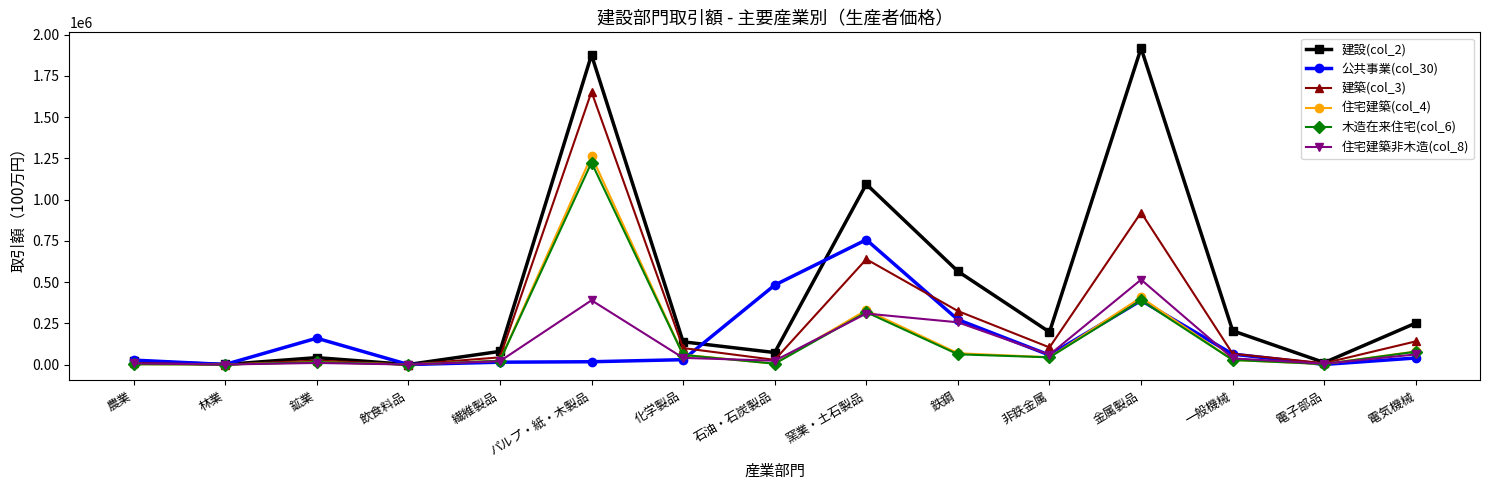

What is the spread (max minus min) of values at 非鉄金属?

153404